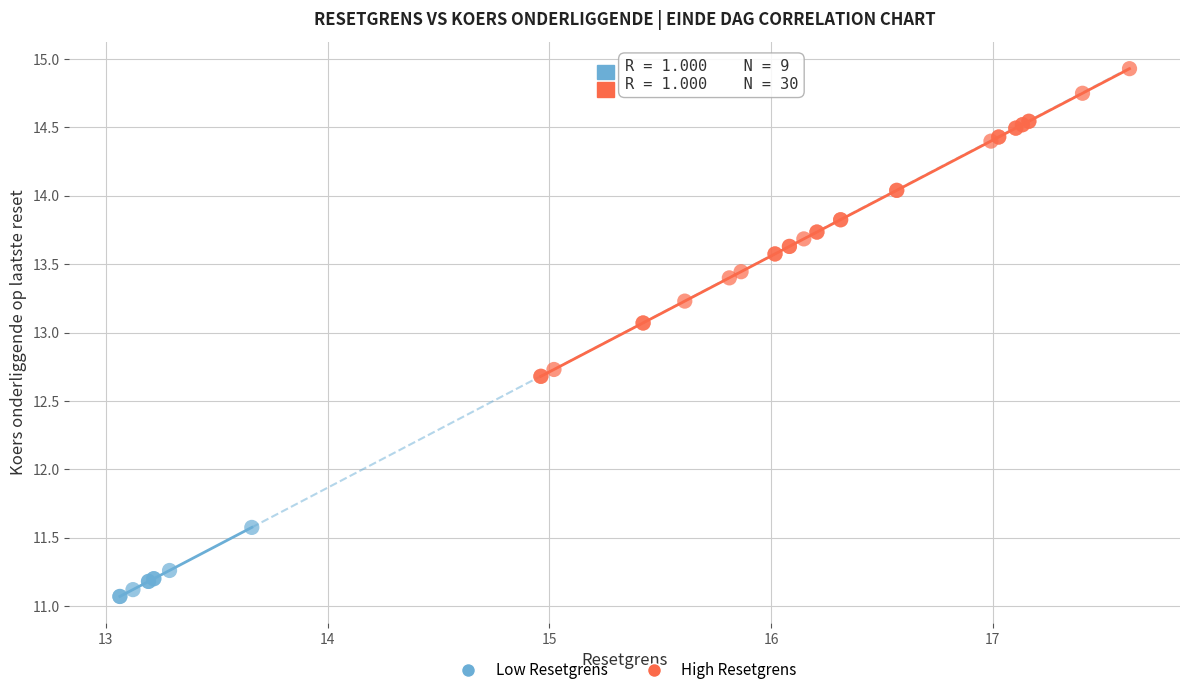

Which series reaches the minimum Y coordinate?

Low Resetgrens